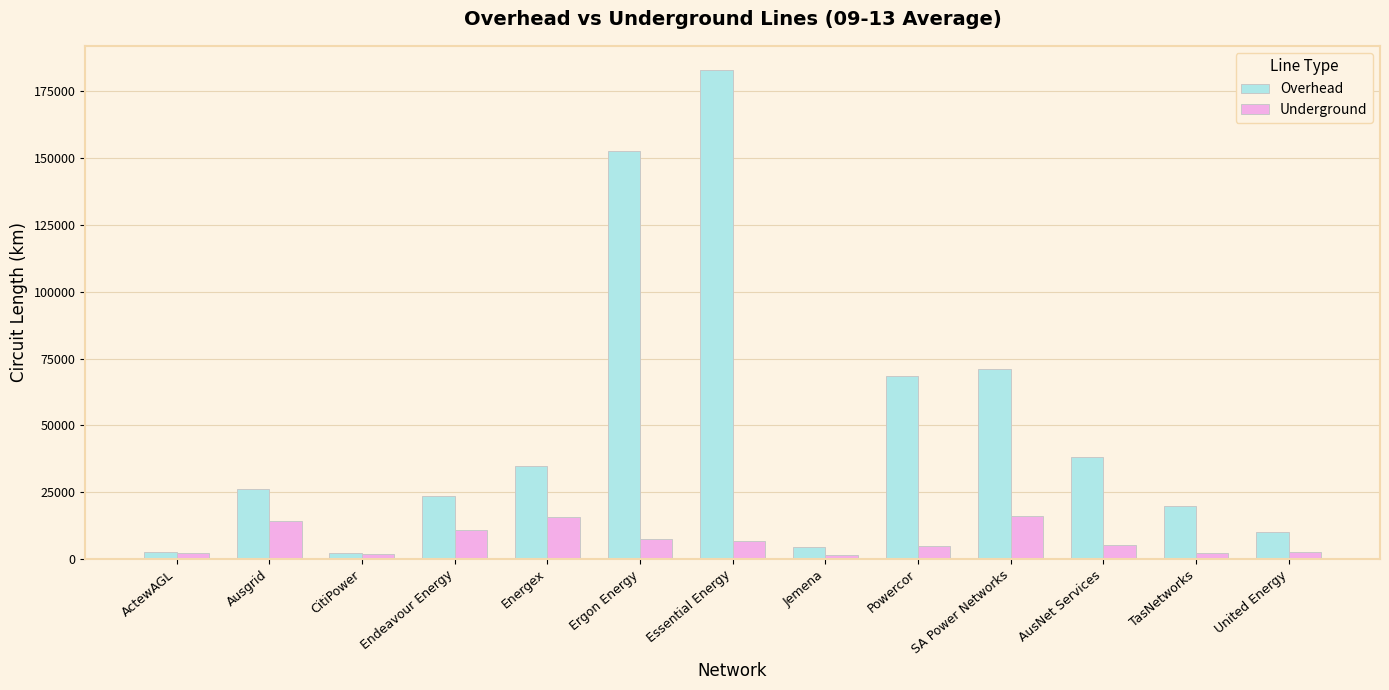

What is the difference between the maximum and minimum values in the Overhead series?

180721.7